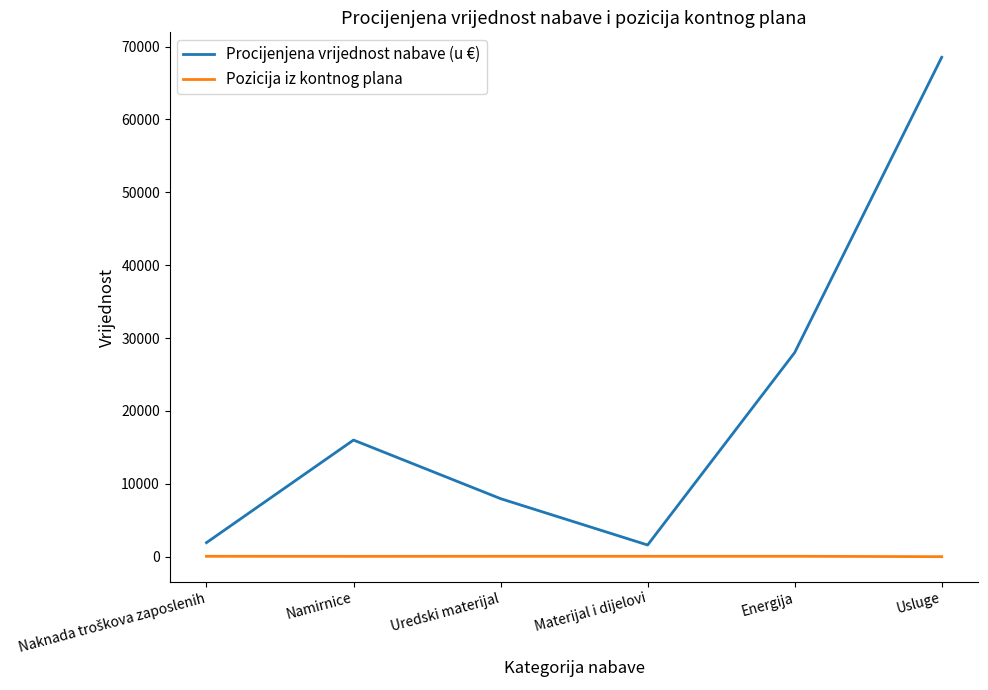

Which category has the highest value in the Procijenjena vrijednost nabave (u €) series?

Usluge